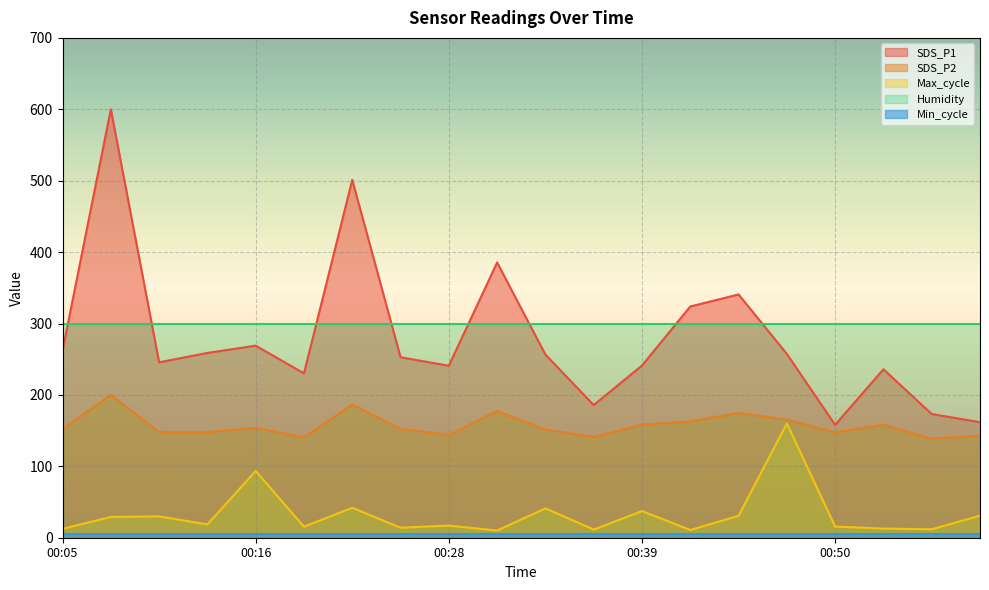

True or false: SDS_P2 and SDS_P1 intersect in this chart.

False